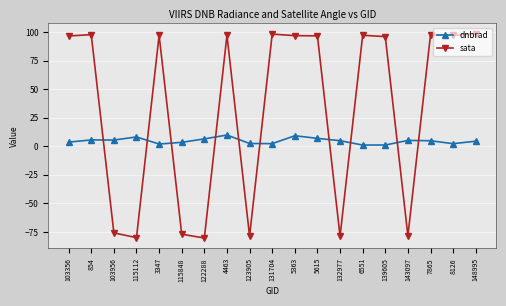

True or false: dnbrad has more than 0 points higher than both neighbors.

True